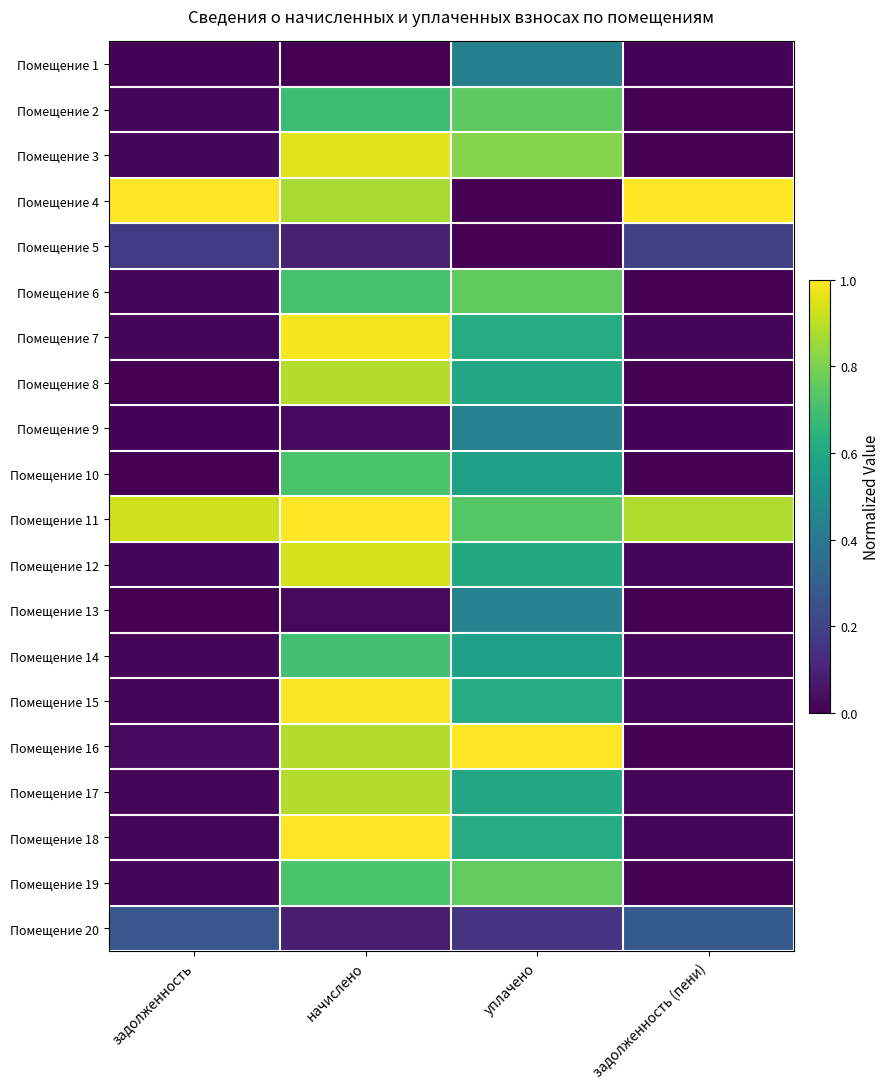

List the series in order of their peak value, highest first.

Помещение 4, Помещение 11, Помещение 16, Помещение 18, Помещение 15, Помещение 7, Помещение 3, Помещение 12, Помещение 8, Помещение 17, Помещение 19, Помещение 6, Помещение 2, Помещение 10, Помещение 14, Помещение 9, Помещение 13, Помещение 1, Помещение 20, Помещение 5